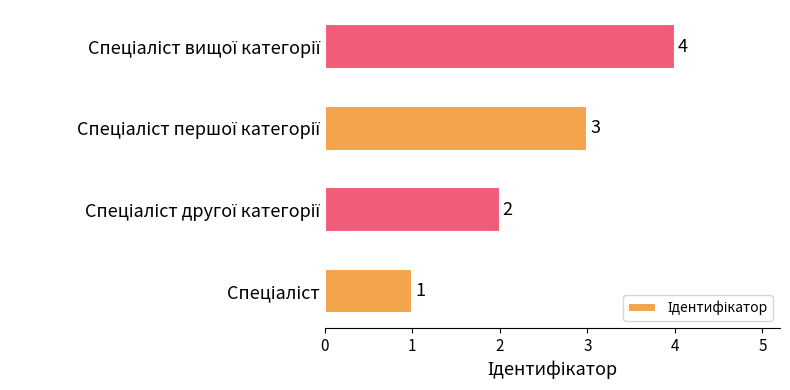

What is the sum of all values?

10